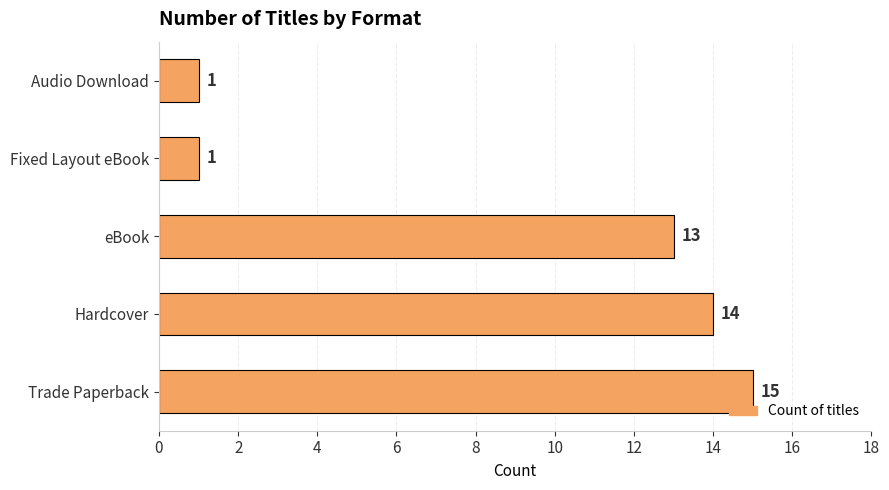

Does the chart contain stacked bars?

No